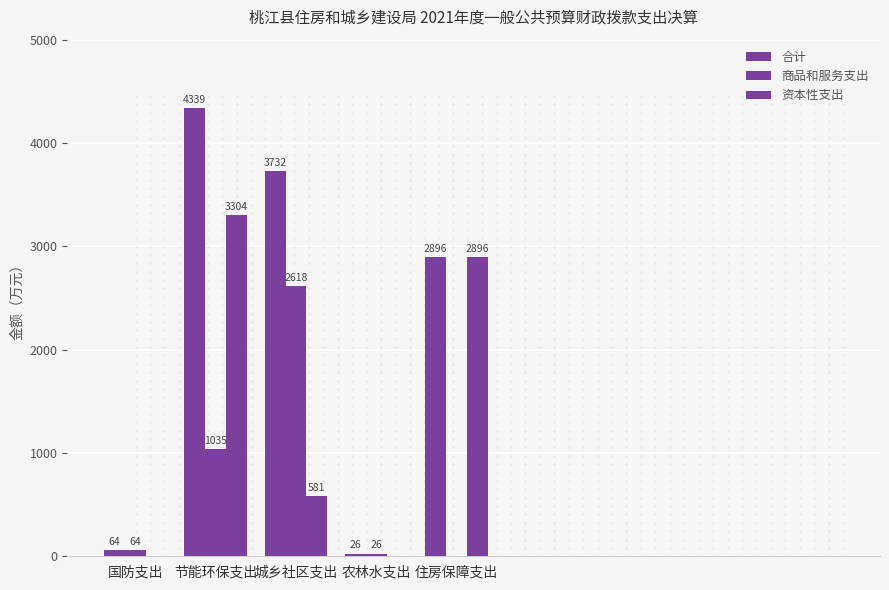

How many series are shown in this chart?

3